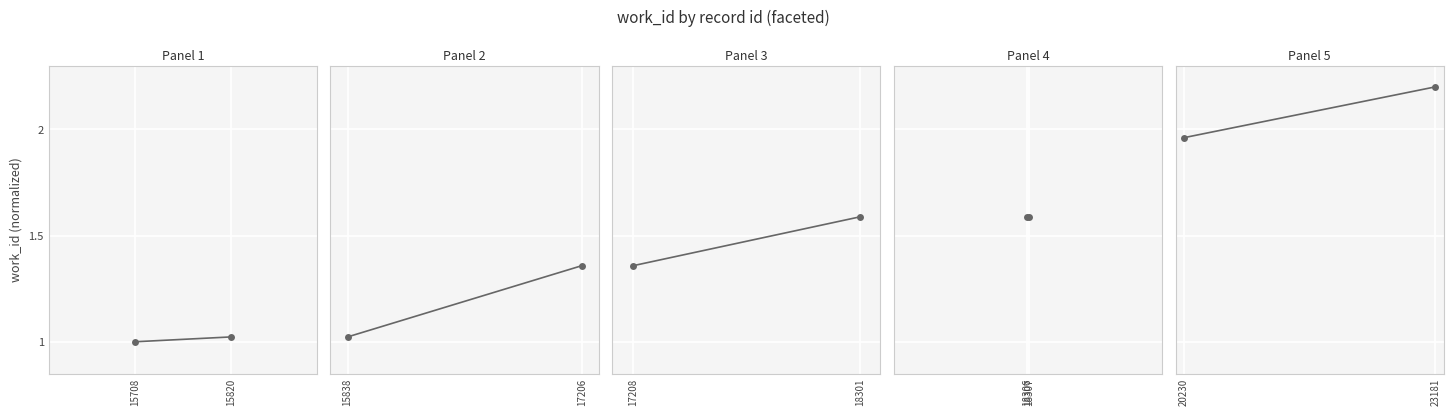

What is the average value?

2.1